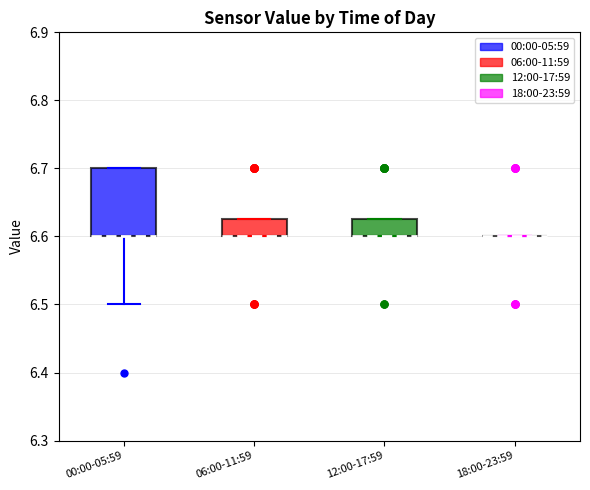

Which box is the tallest, from its lower edge to its upper edge?

00:00-05:59